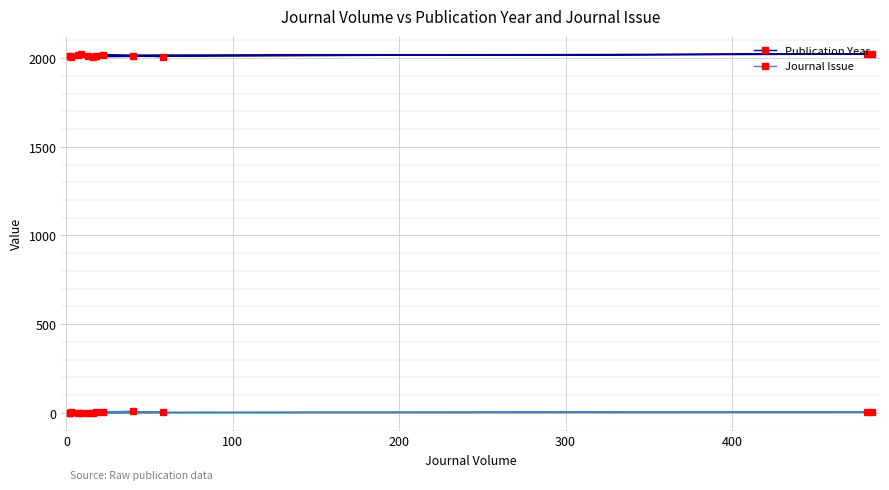

True or false: Publication Year and Journal Issue cross at least once.

False